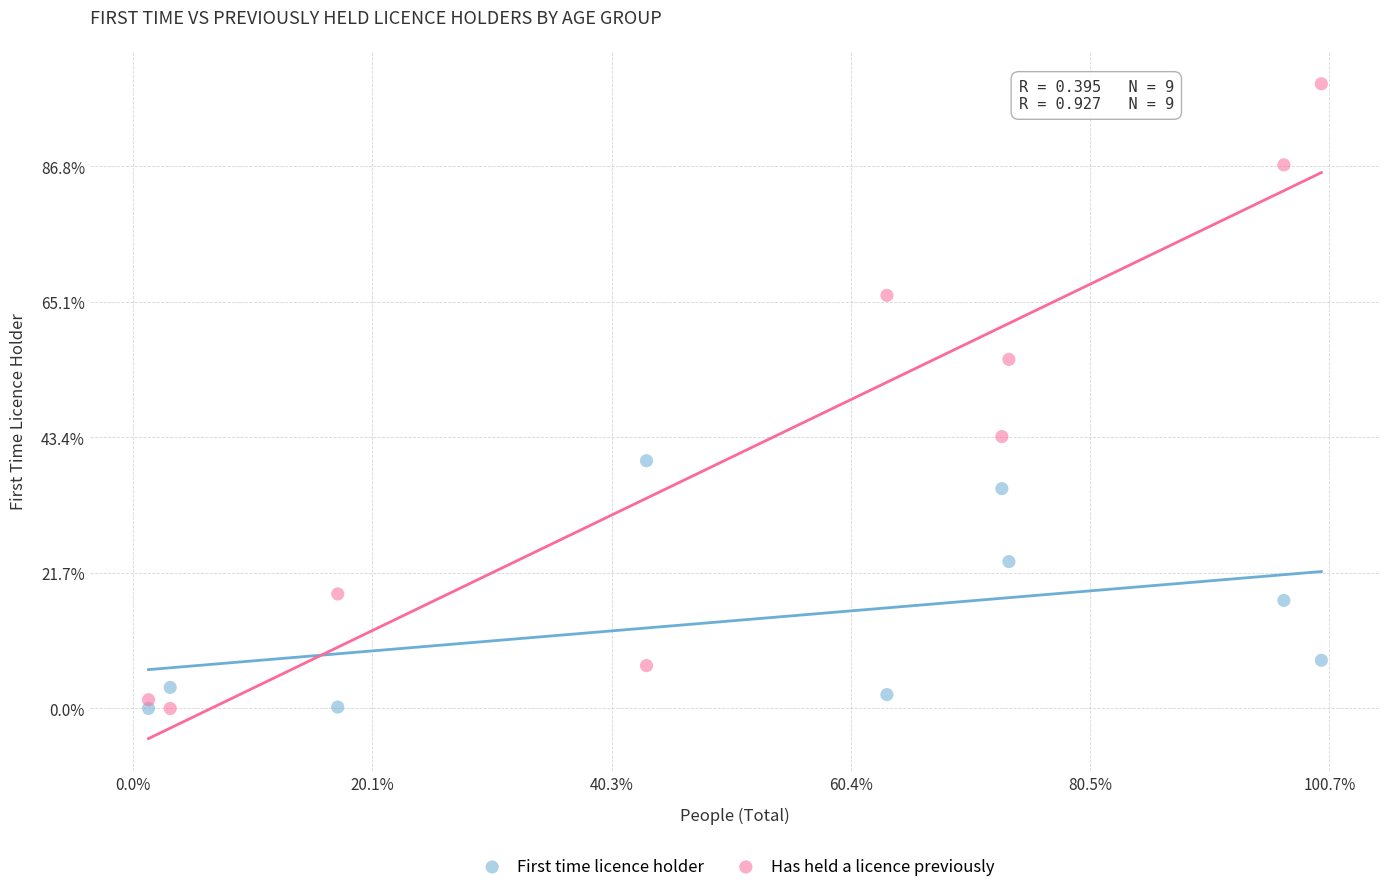

Which series has the largest Y range (max minus min)?

Has held a licence previously